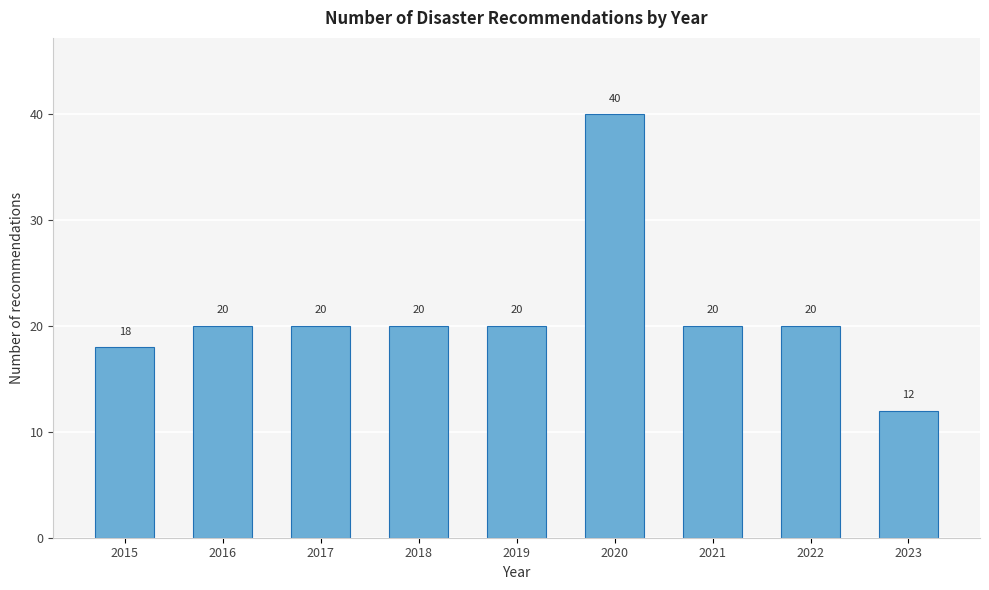

Reading right to left, list all the values displayed in this chart.

12	20	20	40	20	20	20	20	18